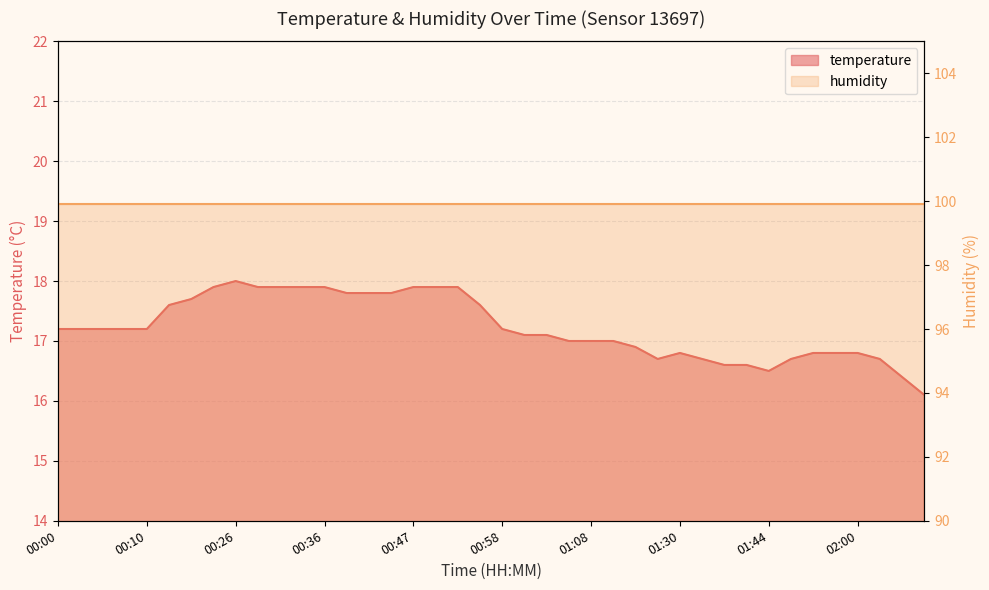

How many data points are above 17?

23